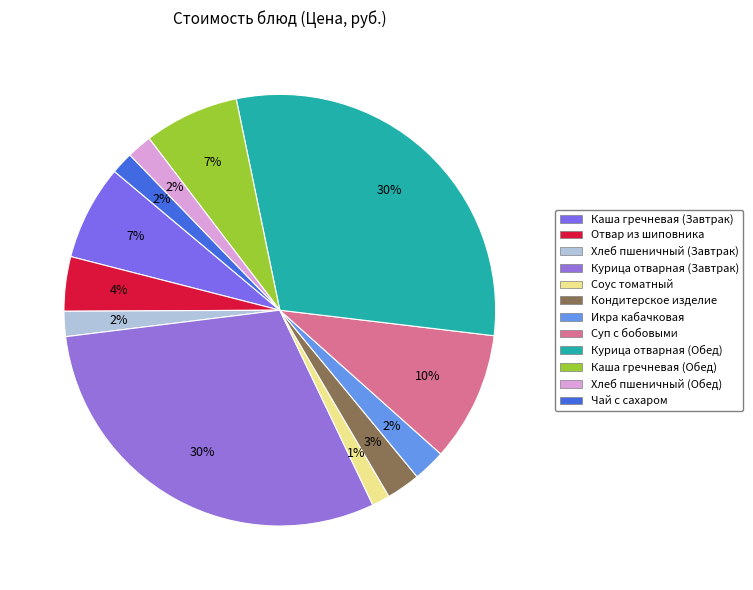

To the nearest percent, what is the average slice percentage?

8%